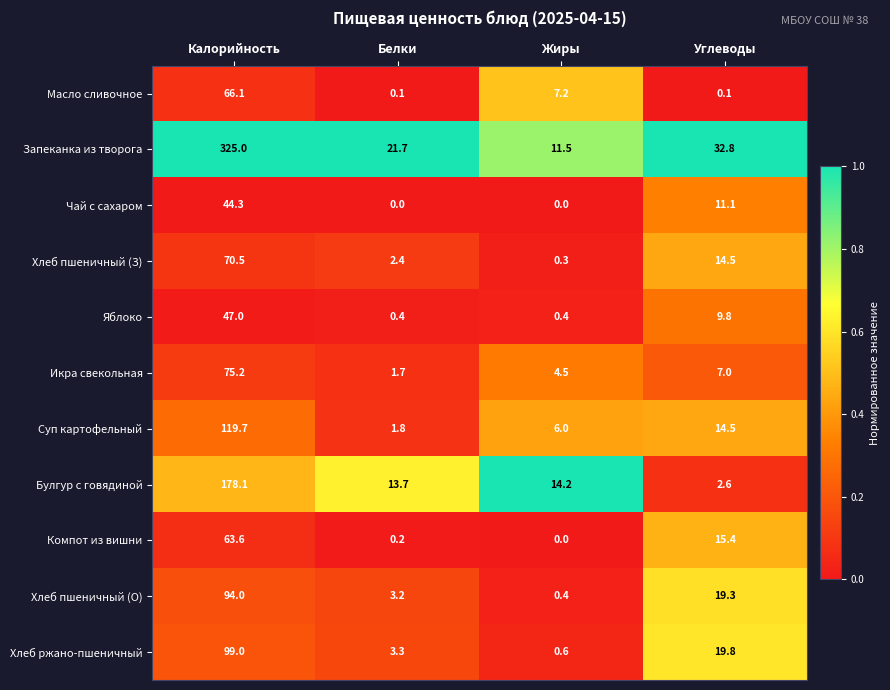

What is the difference between the maximum and minimum values in the Чай с сахаром series?

44.3